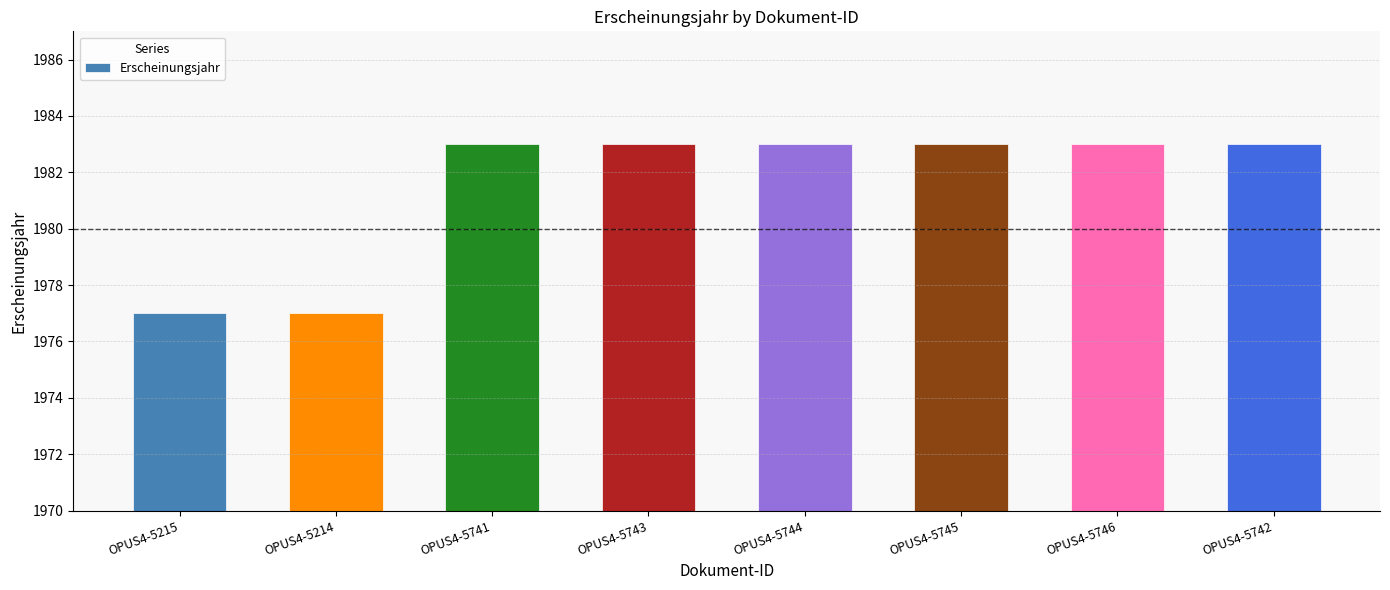

Reading left to right, extract all data points from this chart.

1977	1977	1983	1983	1983	1983	1983	1983